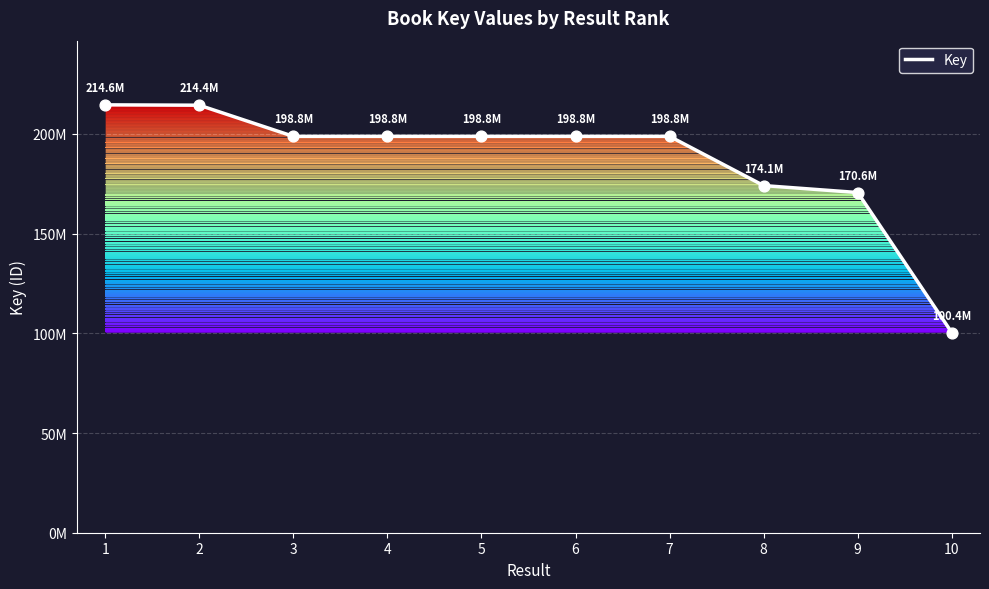

What is the change in value from 2 to 10?

-114037481